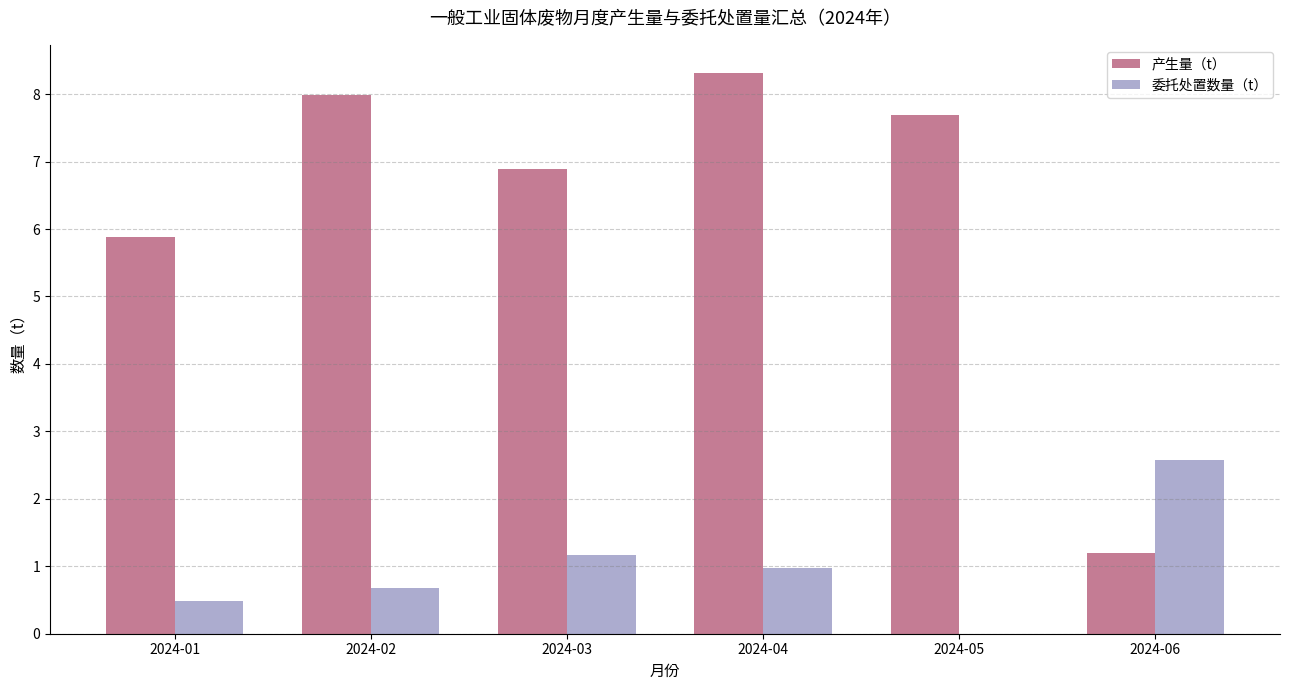

Is it true that 委托处置数量（t） equals 0.6 at 2024-04?

False